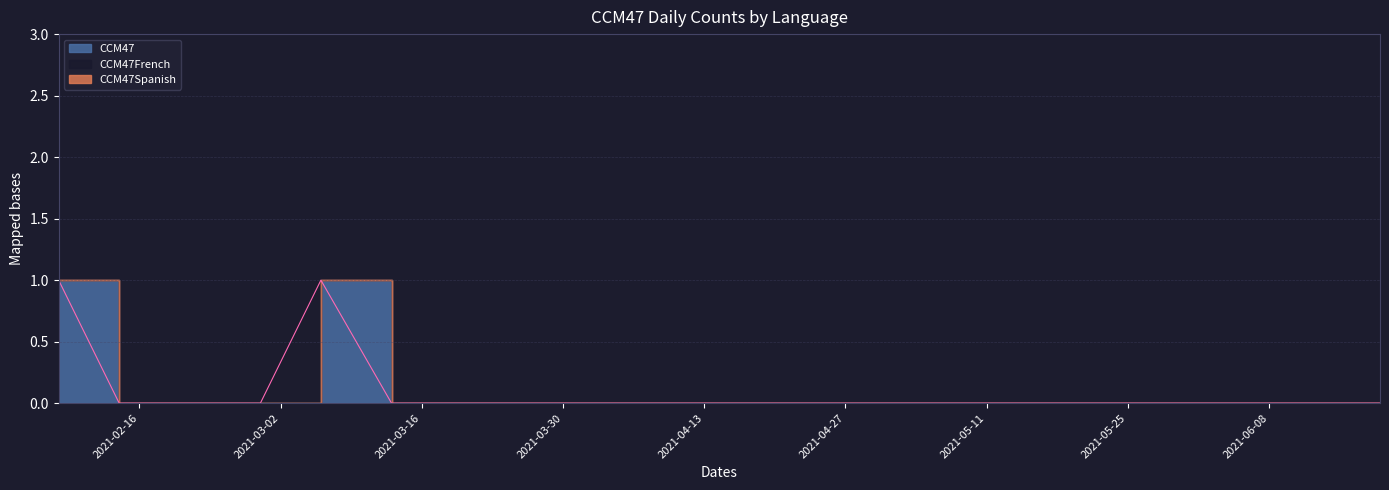

Does the chart have visible grid lines?

Yes